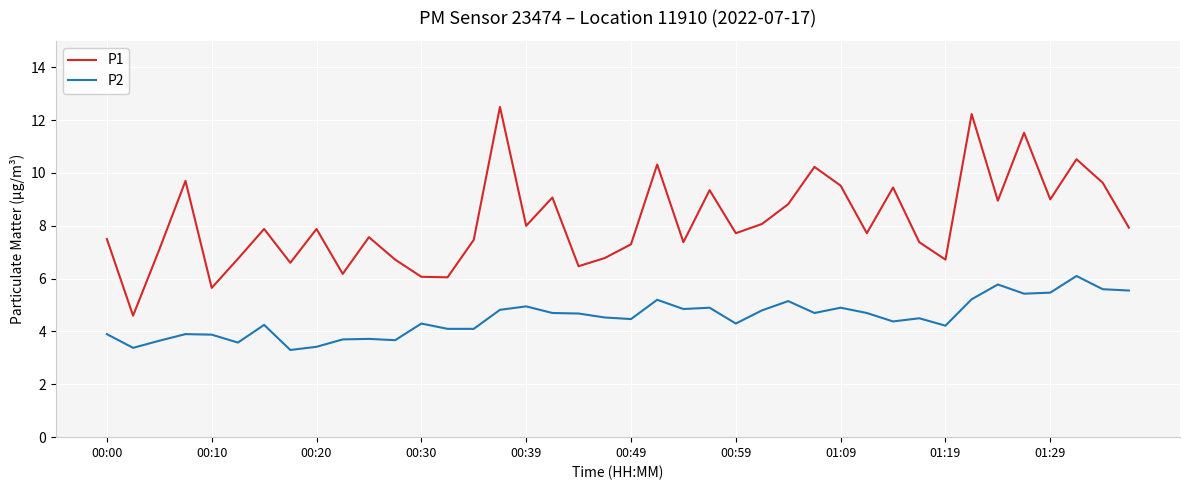

What is the maximum value shown in the chart?

12.5